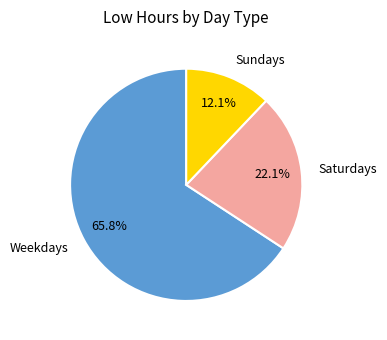

Which slice represents more than half of the pie?

Weekdays